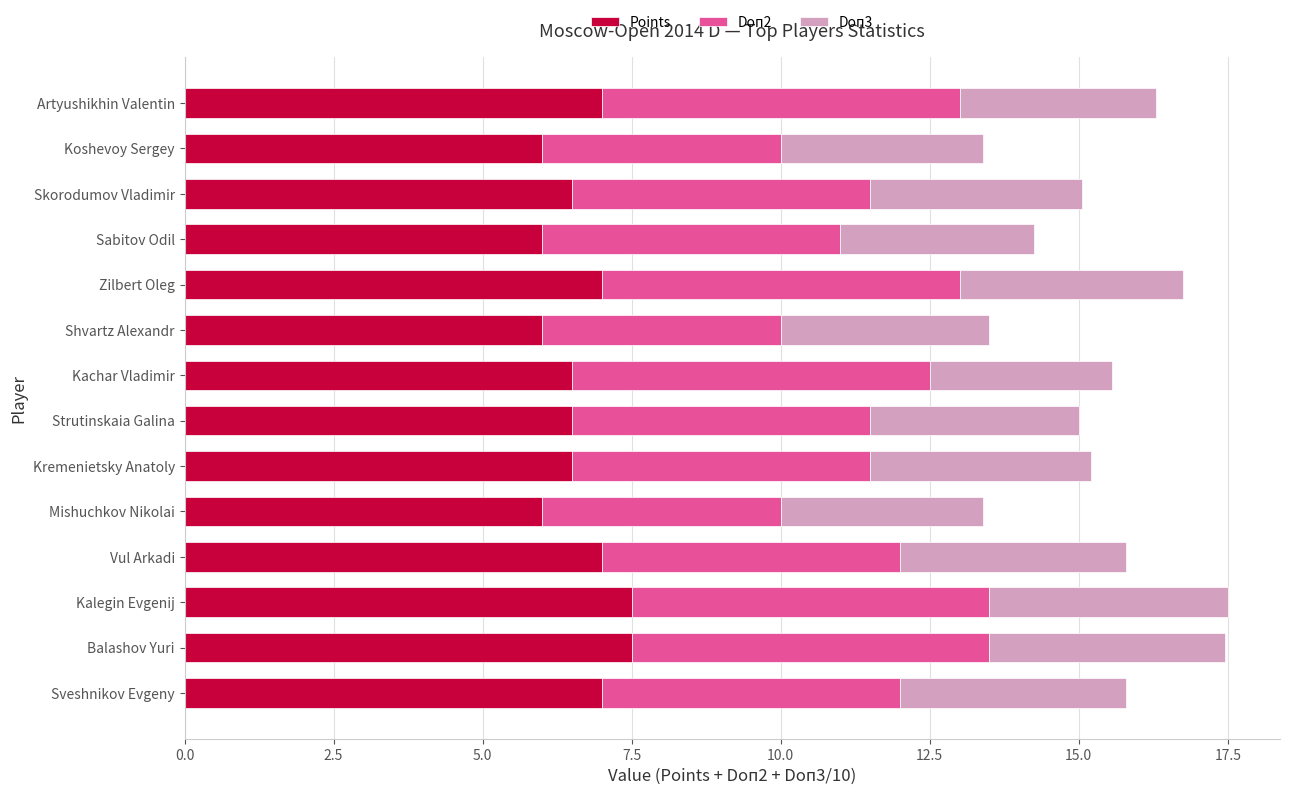

What are all the series names shown in the legend?

Points, Doп2, Doп3